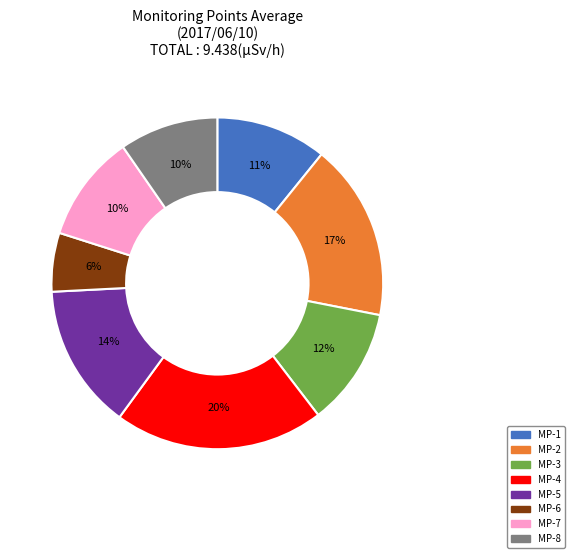

Between MP-5 and MP-7, which is larger?

MP-5